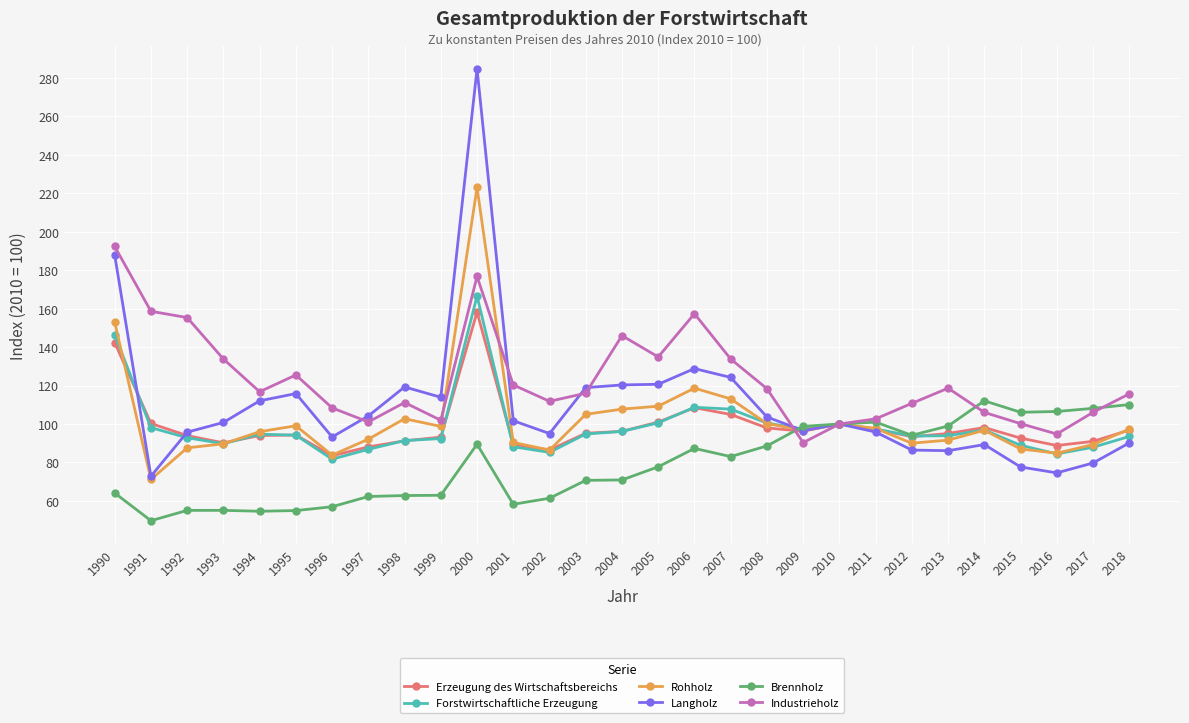

True or false: Brennholz has more than 1 interior local peaks.

True